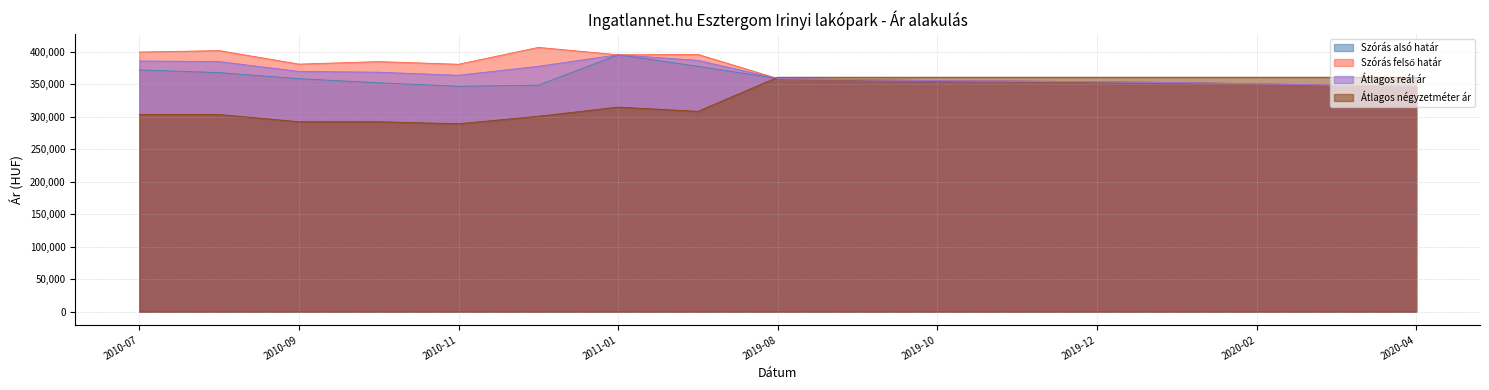

True or false: Átlagos négyzetméter ár has more than 1 points higher than both neighbors.

True